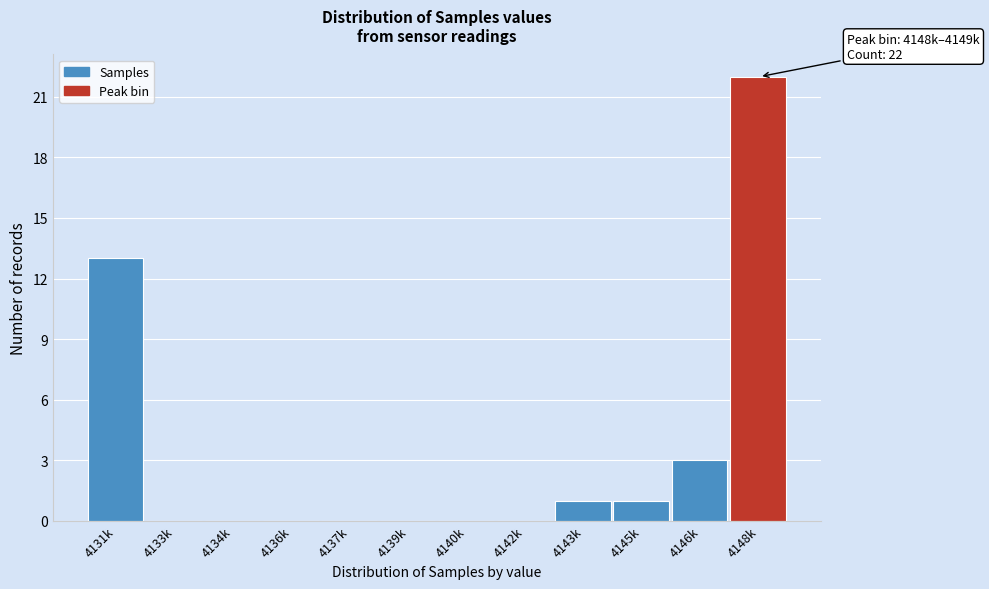

Reading right to left, list all the values displayed in this chart.

4148k=22	4146k=3	4145k=1	4143k=1	4142k=0	4140k=0	4139k=0	4137k=0	4136k=0	4134k=0	4133k=0	4131k=13